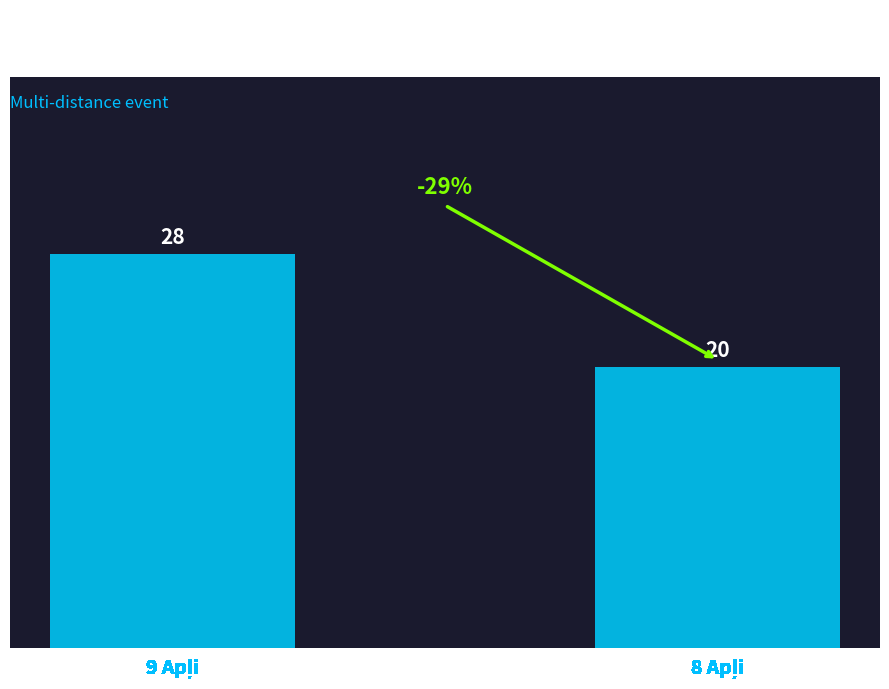

What is the smallest value displayed?

20